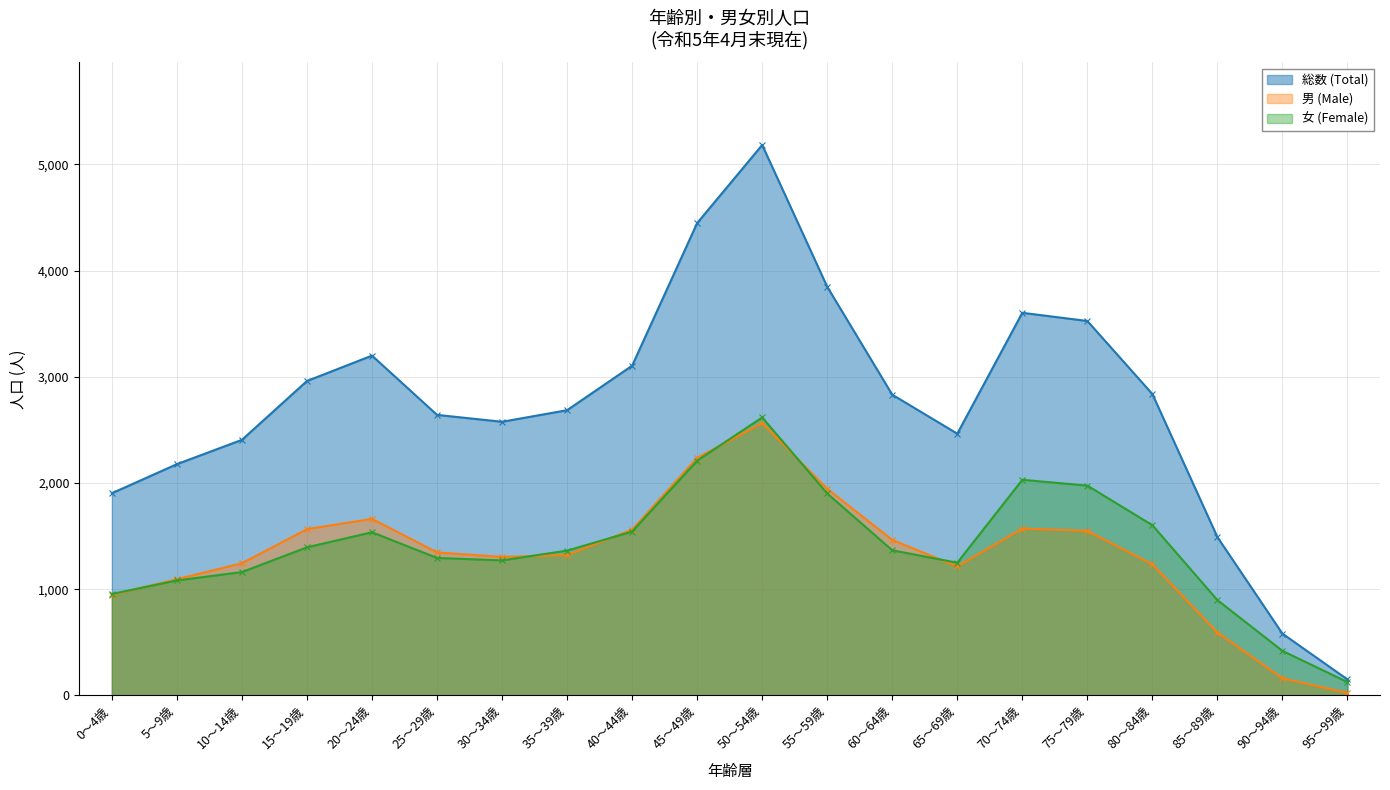

The value of 男 (Male) at 30～34歳 is 487. True or false?

False